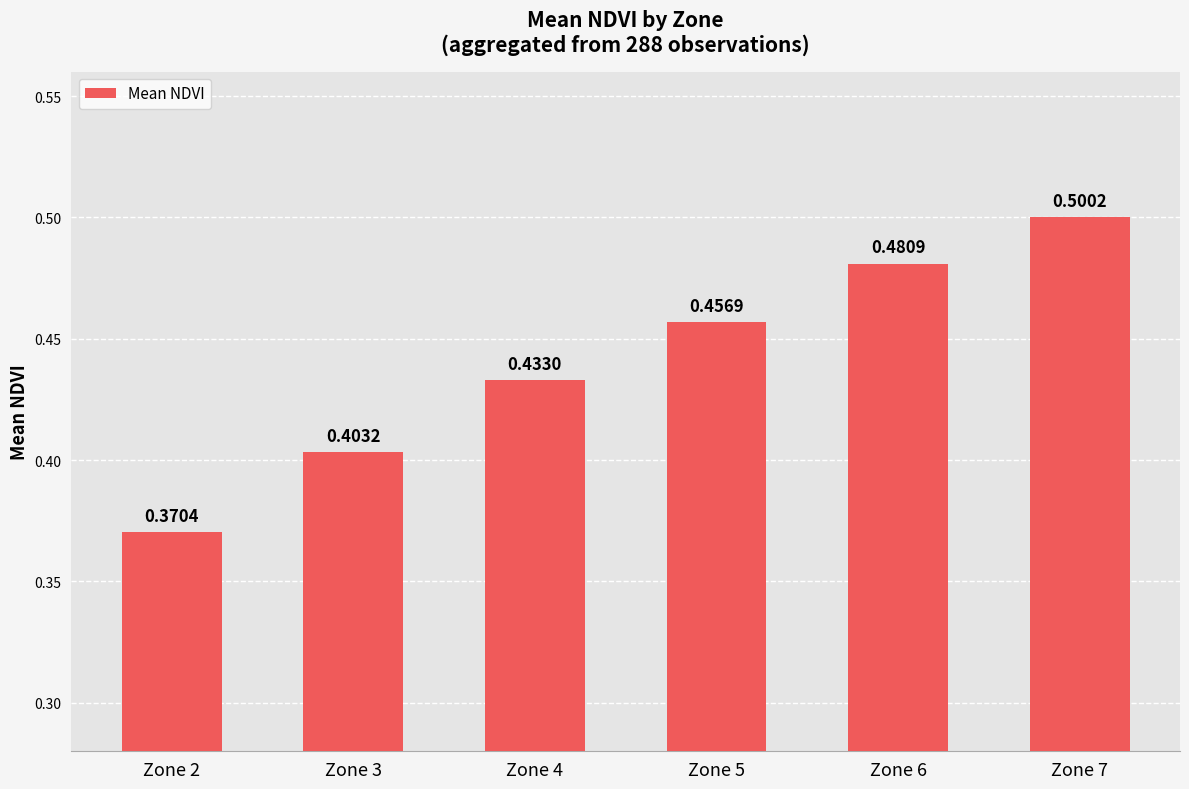

How many values are between 0 and 1?

6